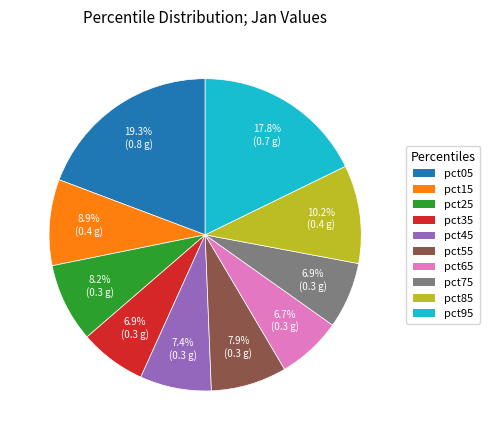

To the nearest percent, what is the difference between the largest and smallest slice percentages?

13%